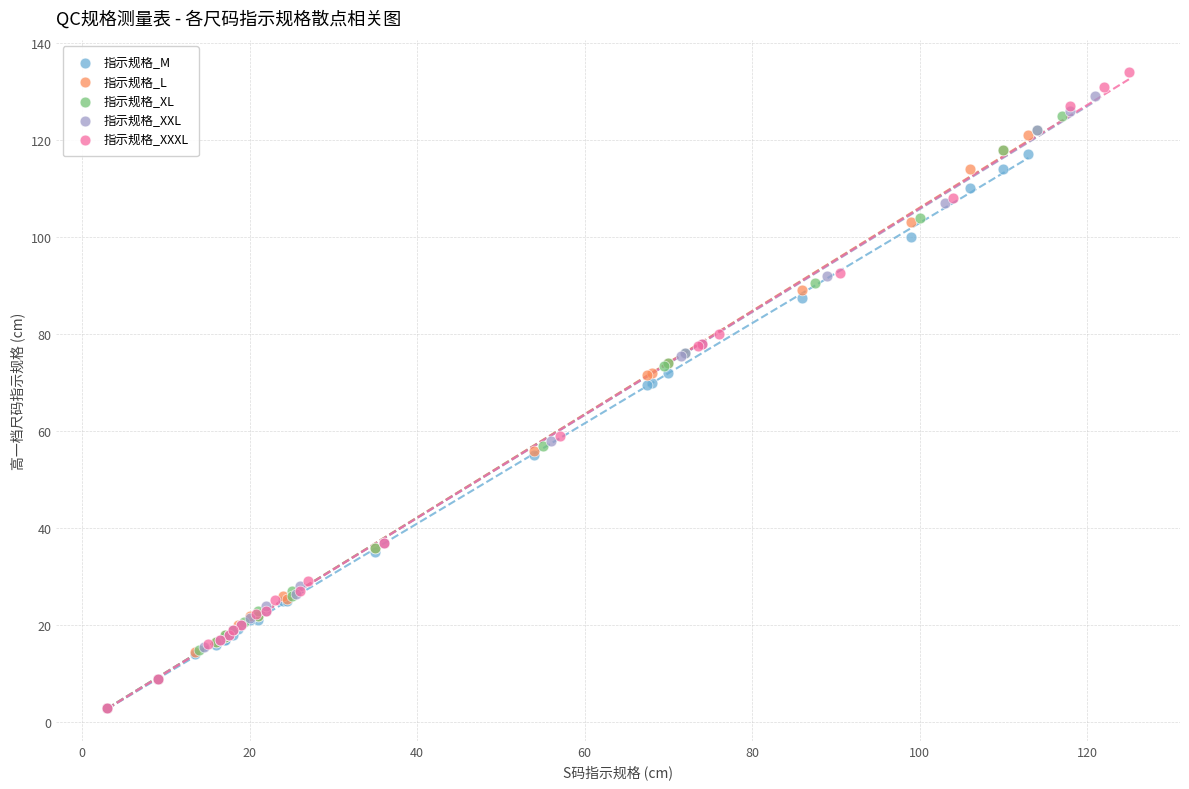

What are all the series names shown in the legend?

指示规格_M, 指示规格_L, 指示规格_XL, 指示规格_XXL, 指示规格_XXXL